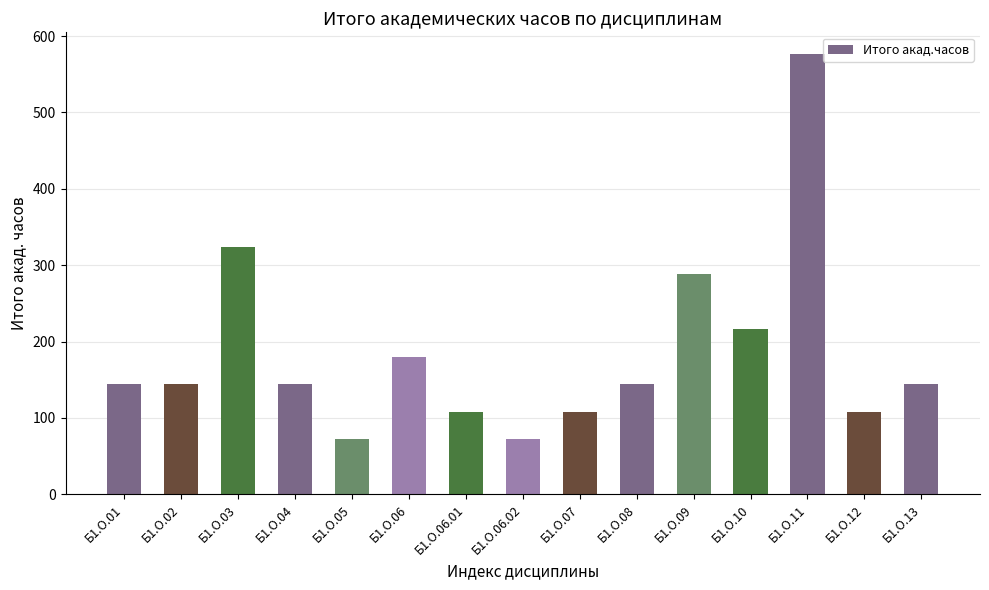

What is the value of the 11th bar from the left?

288